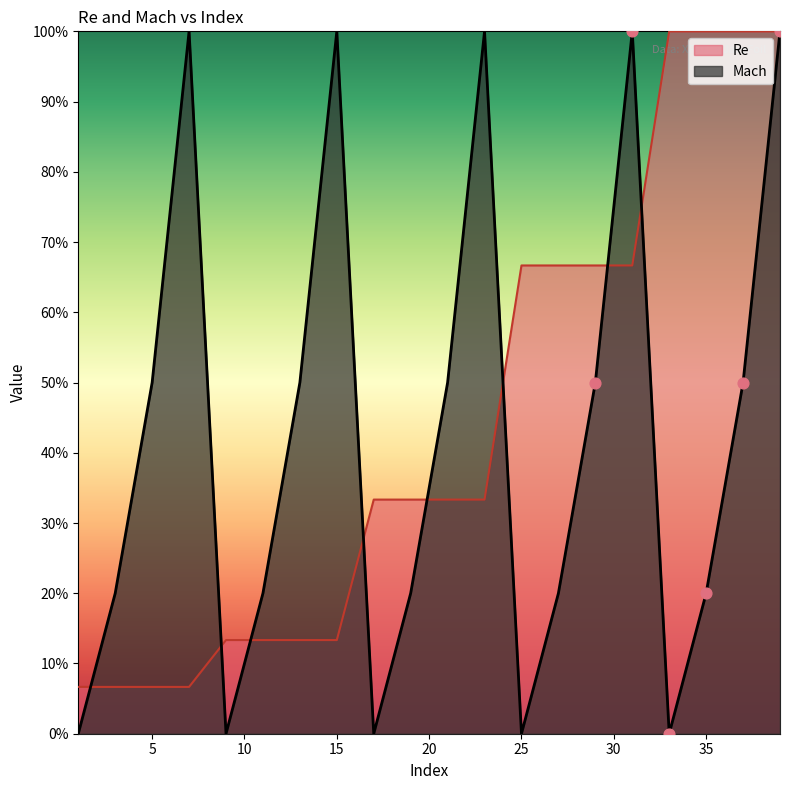

Which series has the largest Y range (max minus min)?

Mach